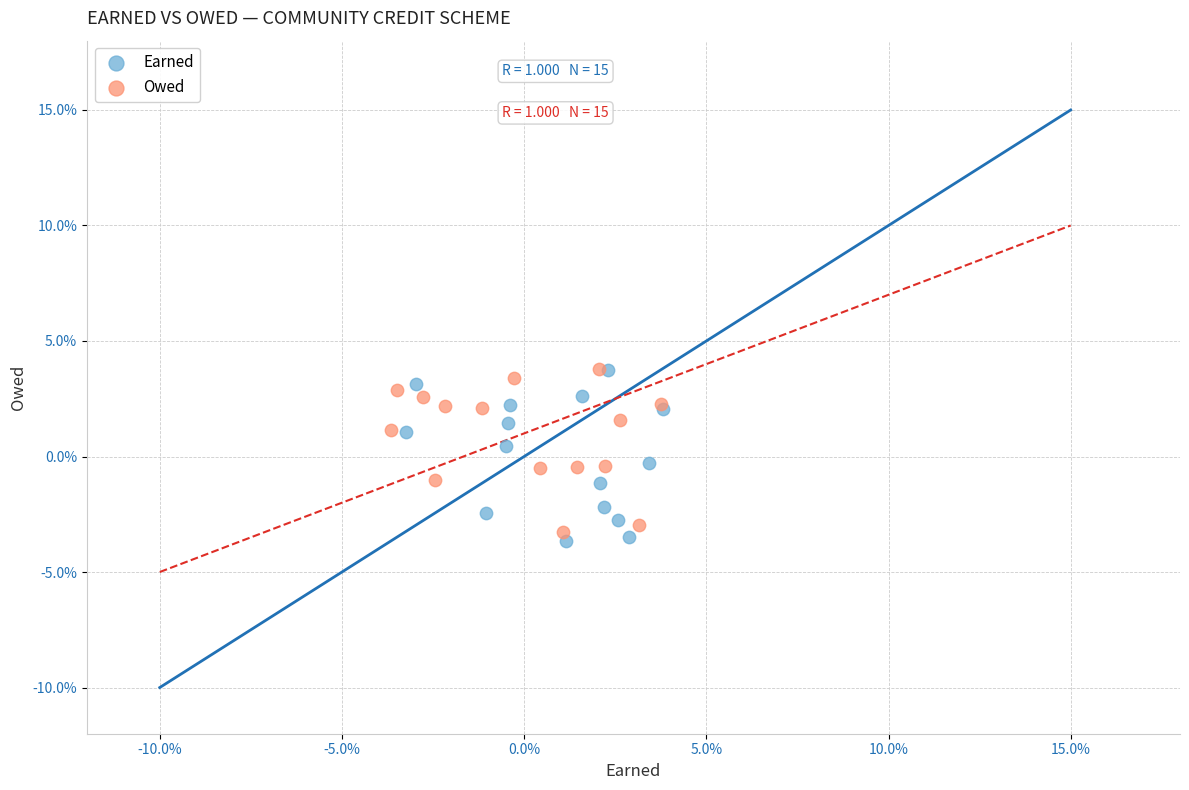

What are all the series names shown in the legend?

Earned, Owed